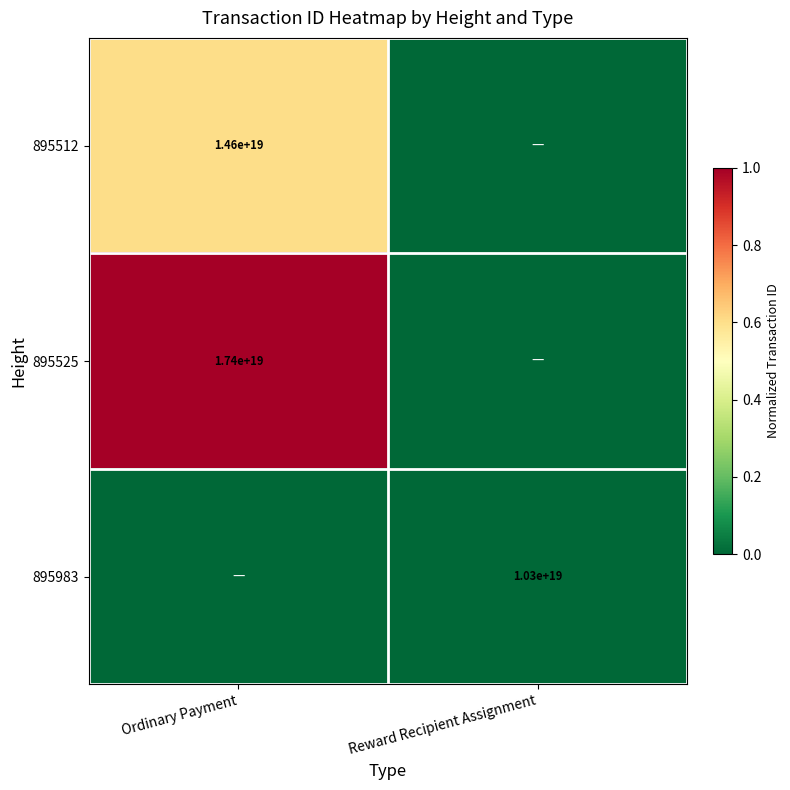

True or false: 895525 has a value of 17400000000000000000 at Ordinary Payment.

True